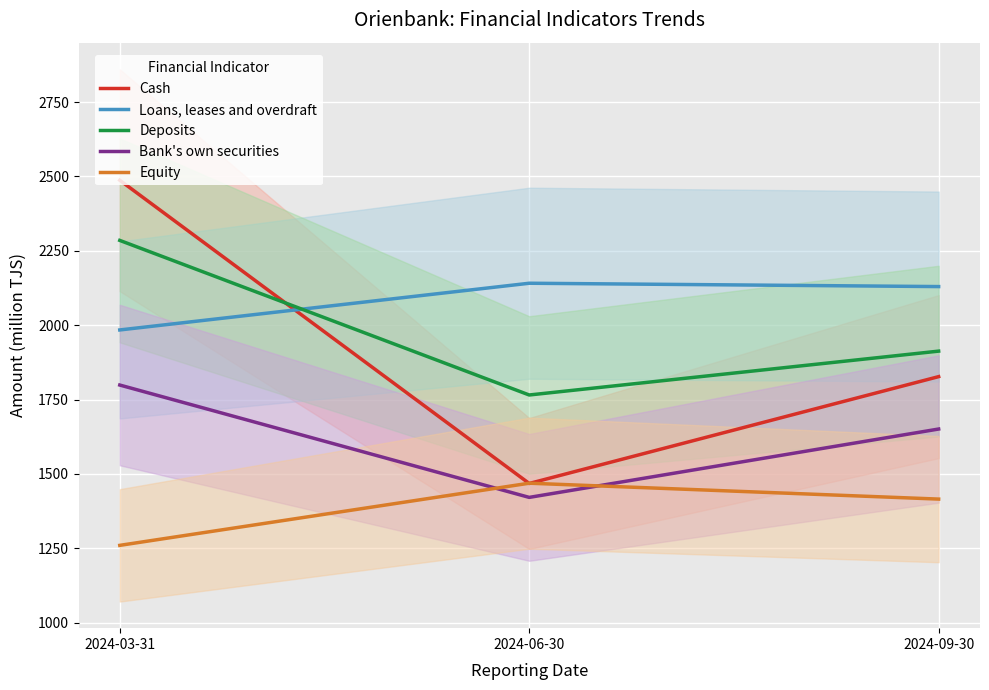

The Loans, leases and overdraft series shows 2141.0 at 2024-06-30. True or false?

True